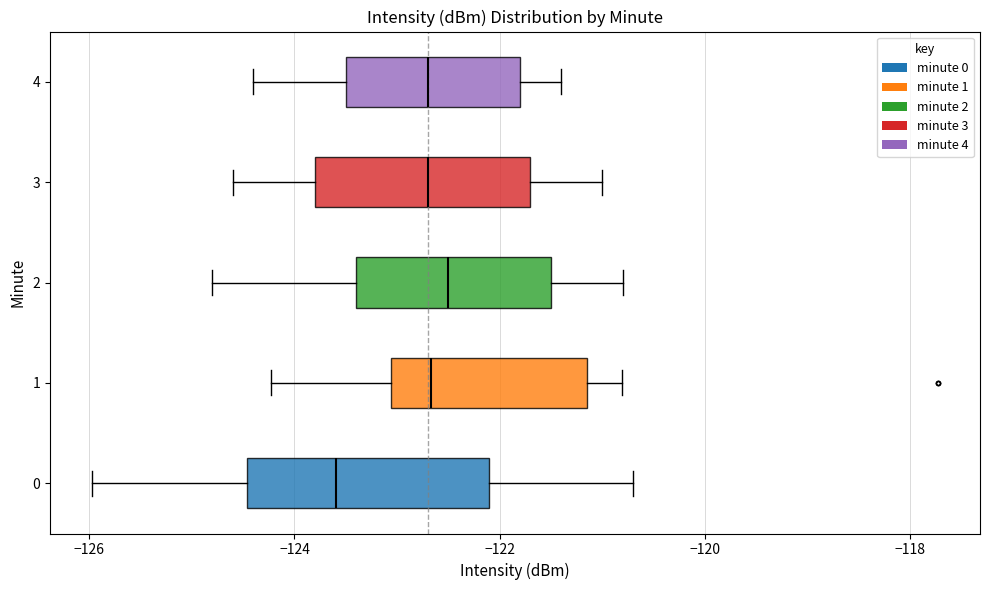

Reading bottom to top, read every box against the x-axis: the position of its median line, the range the box covers, and the ends of its whiskers. The values are not printed on the chart, so give them approximately, as read against the axis.

0: median -123.6, box -124.4 to -122.0, whiskers -126.0 to -120.6
1: median -122.6, box -123.0 to -121.2, whiskers -124.2 to -120.8
2: median -122.4, box -123.4 to -121.4, whiskers -124.8 to -120.8
3: median -122.6, box -123.8 to -121.6, whiskers -124.6 to -121.0
4: median -122.6, box -123.4 to -121.8, whiskers -124.4 to -121.4